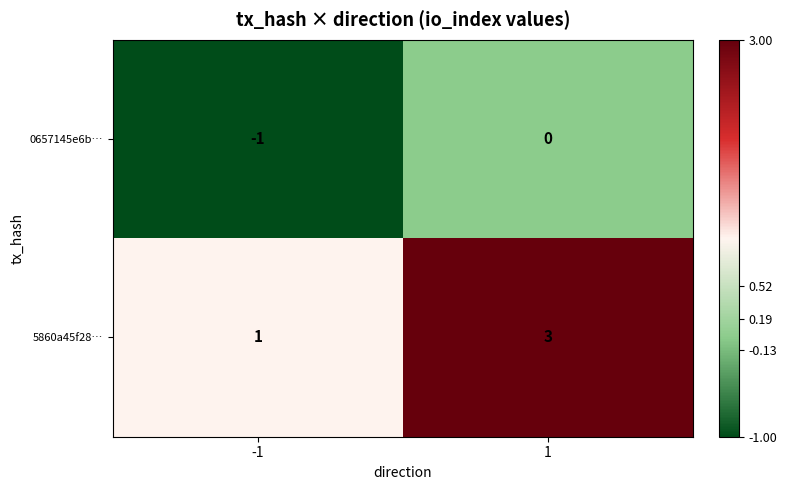

True or false: 0657145e6b… has a value of 0 at 1.

True